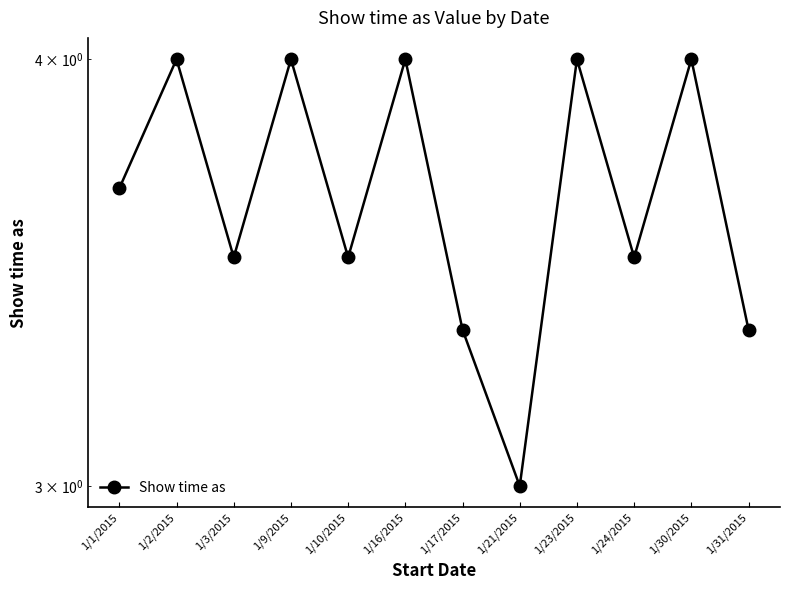

Rank the categories by value from highest to lowest.

1/2/2015, 1/9/2015, 1/16/2015, 1/23/2015, 1/30/2015, 1/1/2015, 1/3/2015, 1/10/2015, 1/24/2015, 1/17/2015, 1/31/2015, 1/21/2015